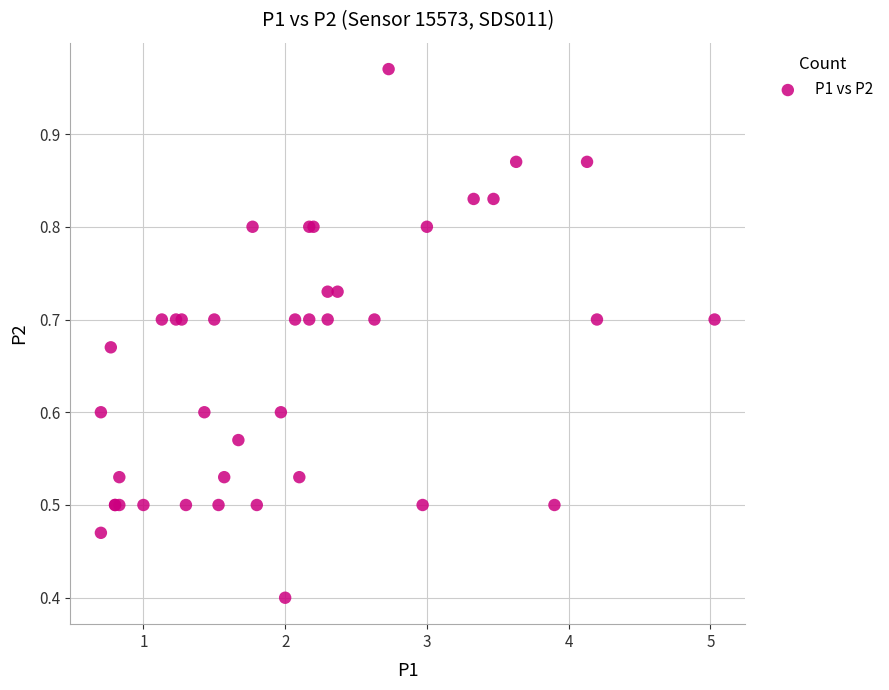

What Y value in the scatter plot is closest to 0?

0.4